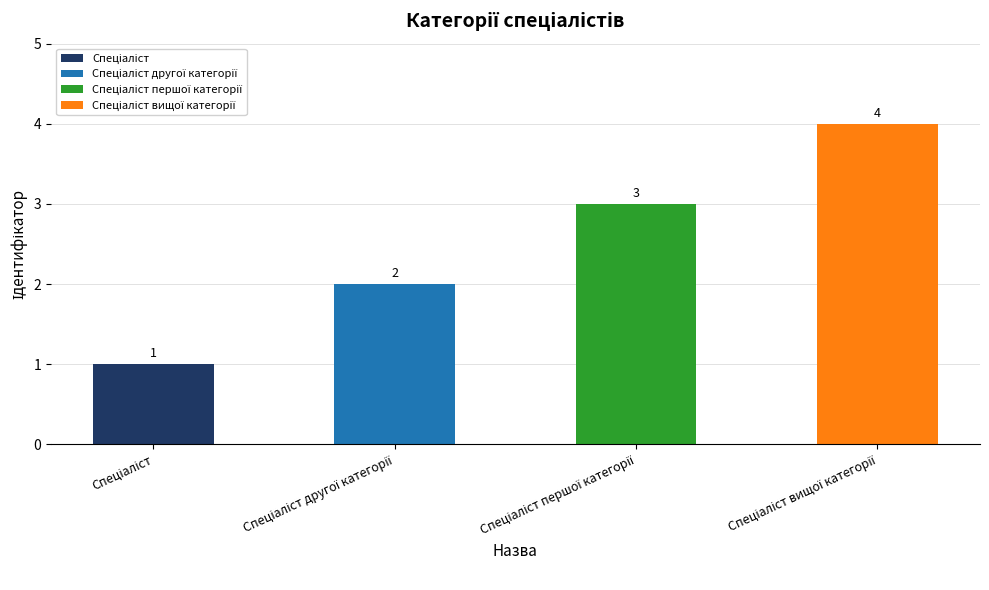

The value at Спеціаліст другої категорії is 3. True or false?

False